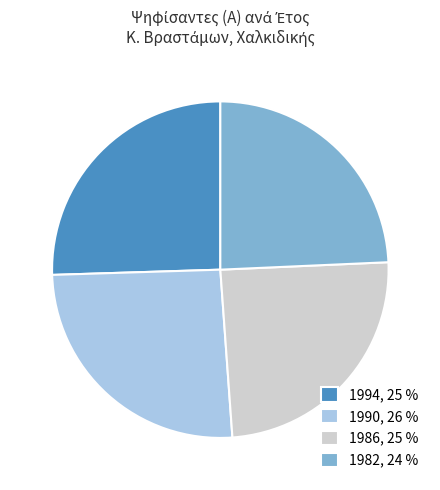

Between 1990 and 1986, which is larger?

1990